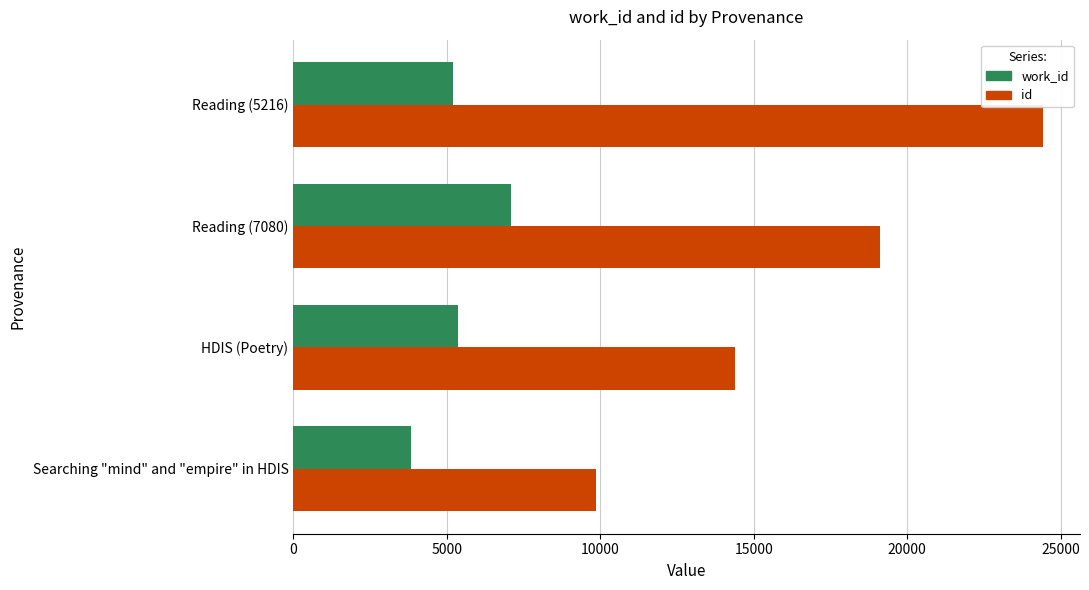

What is the maximum value shown in the chart?

24414